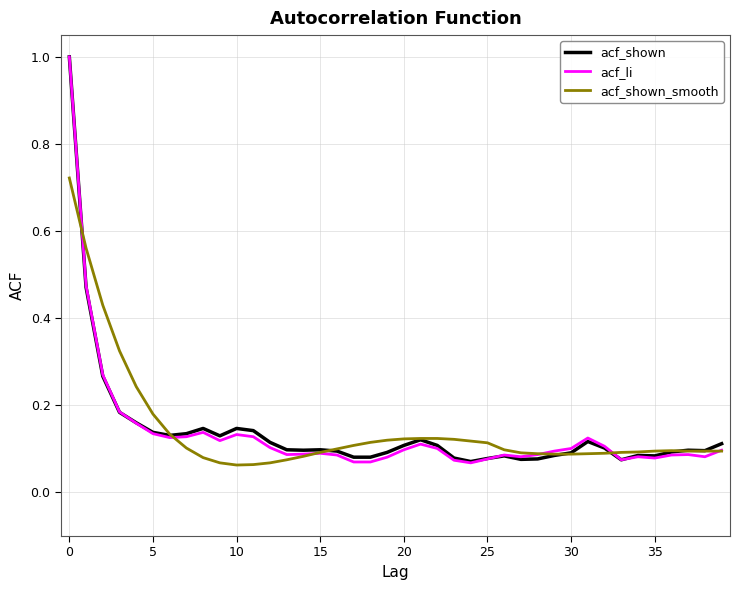

How many categories are shown in the chart?

40